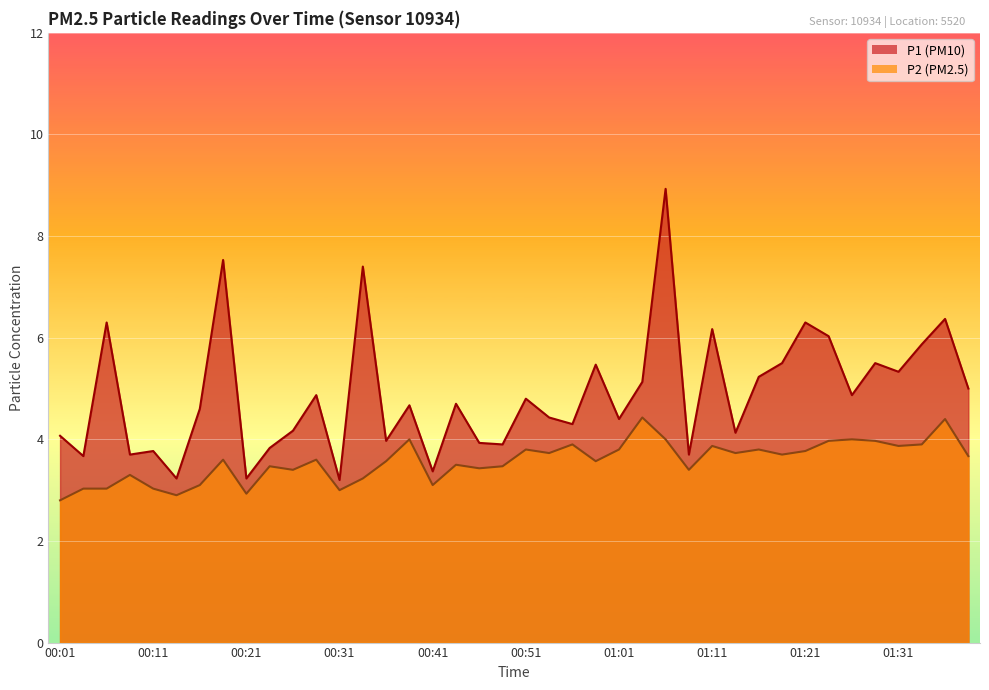

List the labels in order of P1 value, smallest first.

00:31, 00:14, 00:21, 00:41, 00:04, 00:09, 01:08, 00:11, 00:24, 00:48, 00:46, 00:36, 00:01, 01:13, 00:26, 00:56, 01:01, 00:53, 00:16, 00:39, 00:43, 00:51, 00:29, 01:26, 01:38, 01:03, 01:16, 01:31, 00:58, 01:18, 01:28, 01:33, 01:23, 01:11, 00:06, 01:21, 01:36, 00:34, 00:19, 01:06